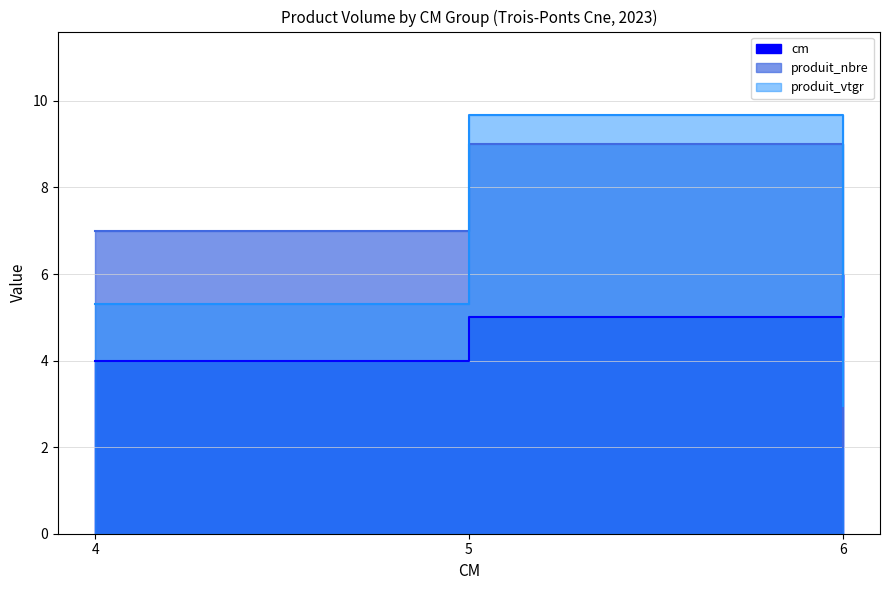

The produit_nbre series shows 2.0 at 6. True or false?

True